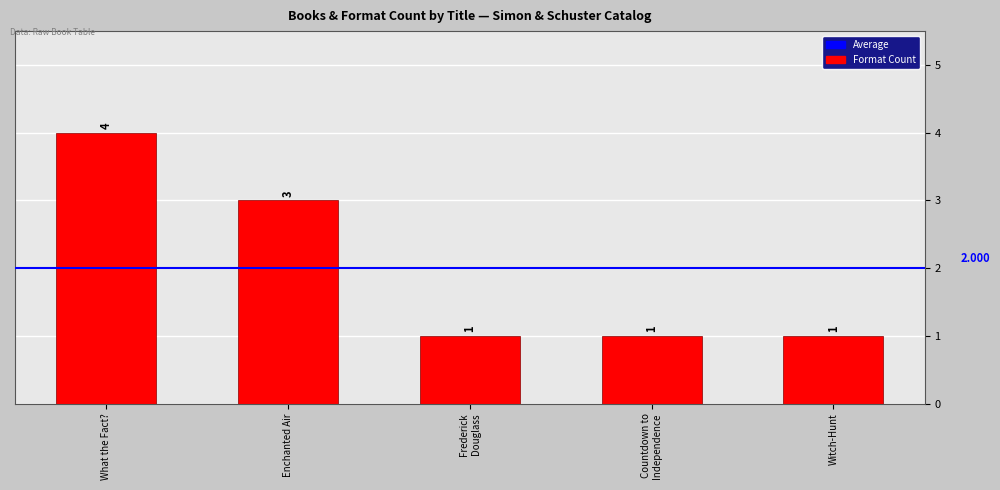

Which label corresponds to the largest value in the chart?

What the Fact?